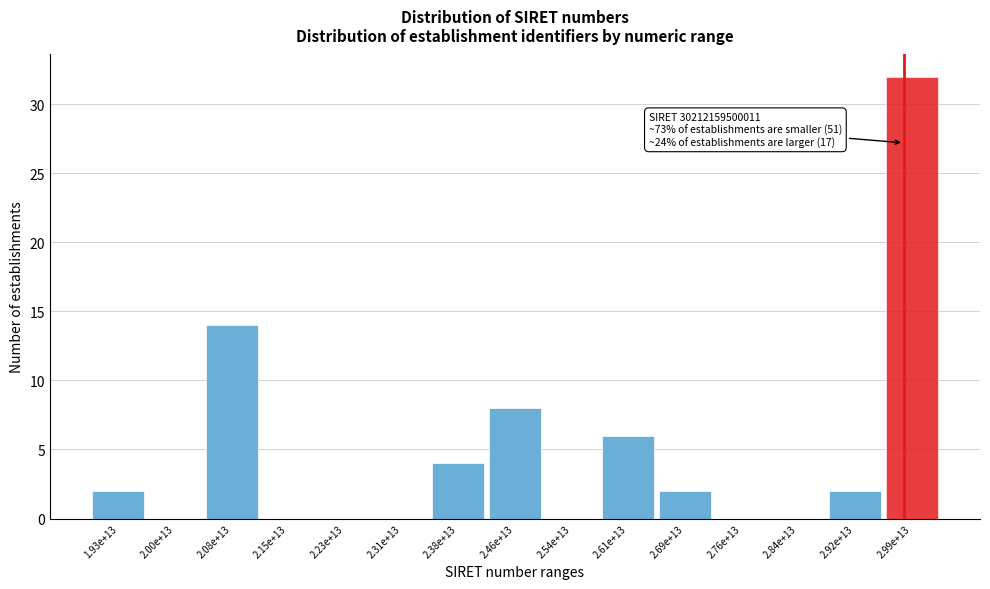

Reading left to right, extract all data points from this chart.

1.93e+13=2	2.00e+13=0	2.08e+13=14	2.15e+13=0	2.23e+13=0	2.31e+13=0	2.38e+13=4	2.46e+13=8	2.54e+13=0	2.61e+13=6	2.69e+13=2	2.76e+13=0	2.84e+13=0	2.92e+13=2	2.99e+13=32